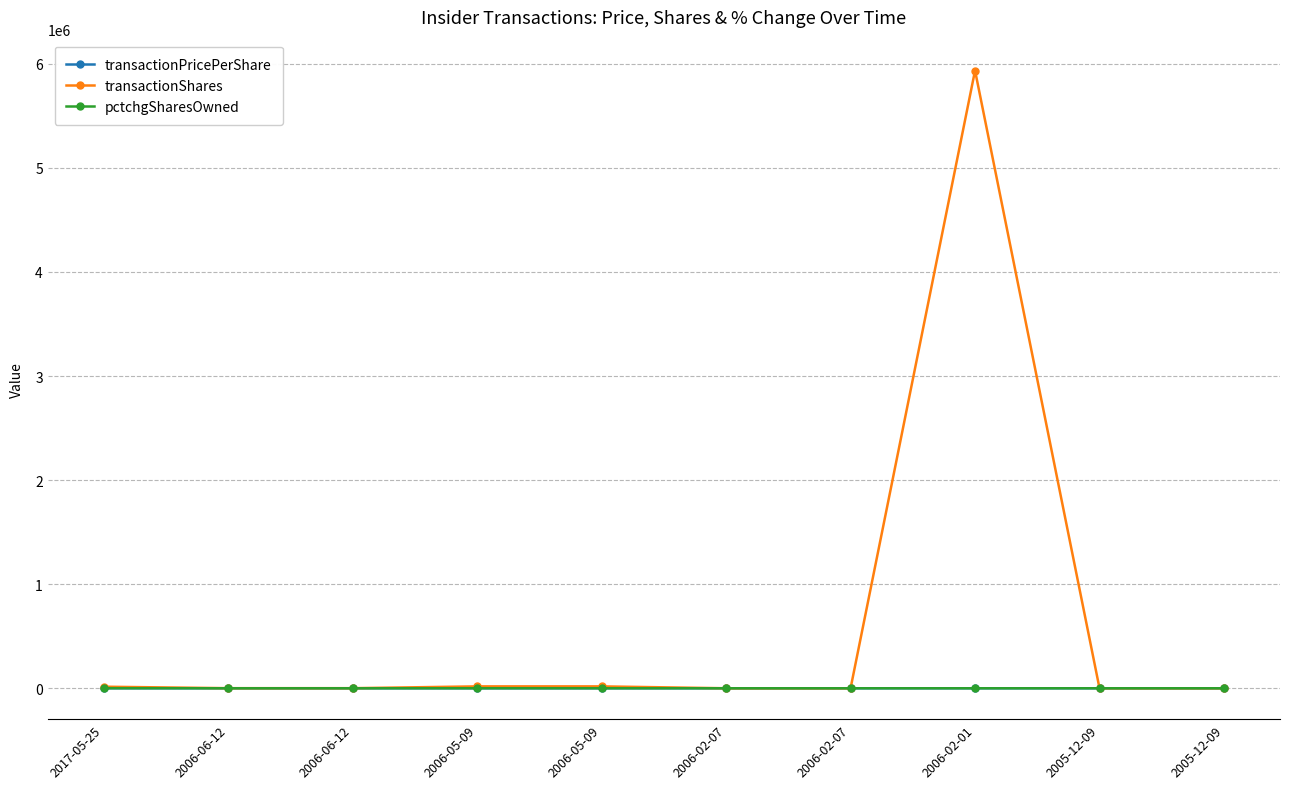

What is the label of the 8th point from the left?

2006-02-01